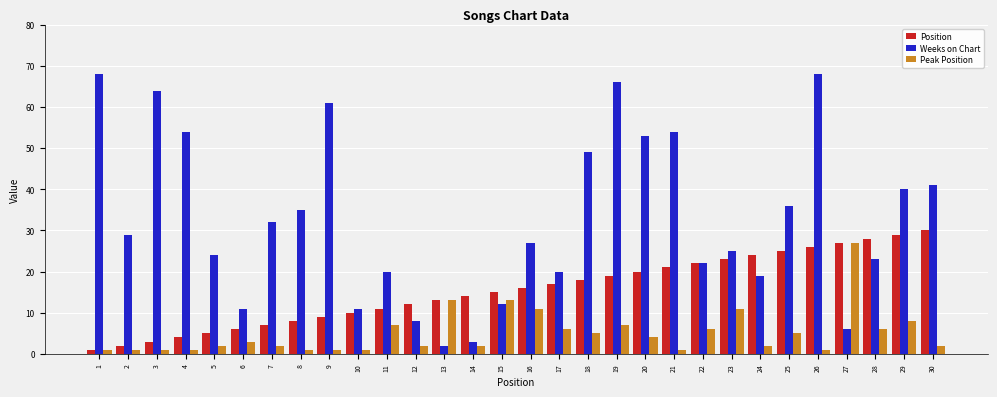

Which series has the largest range (max minus min)?

Weeks on Chart